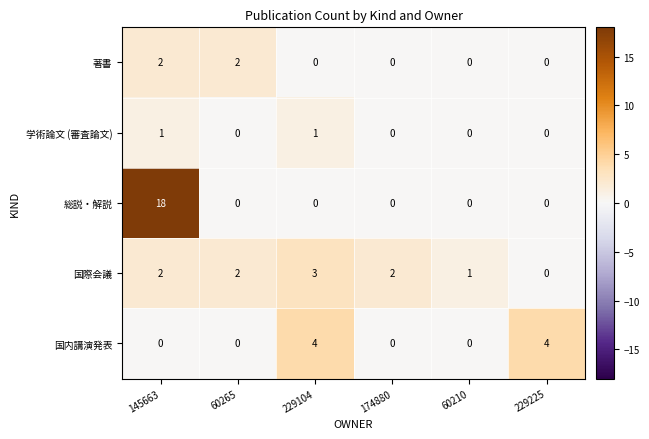

Which series has the largest total across all categories?

総説・解説